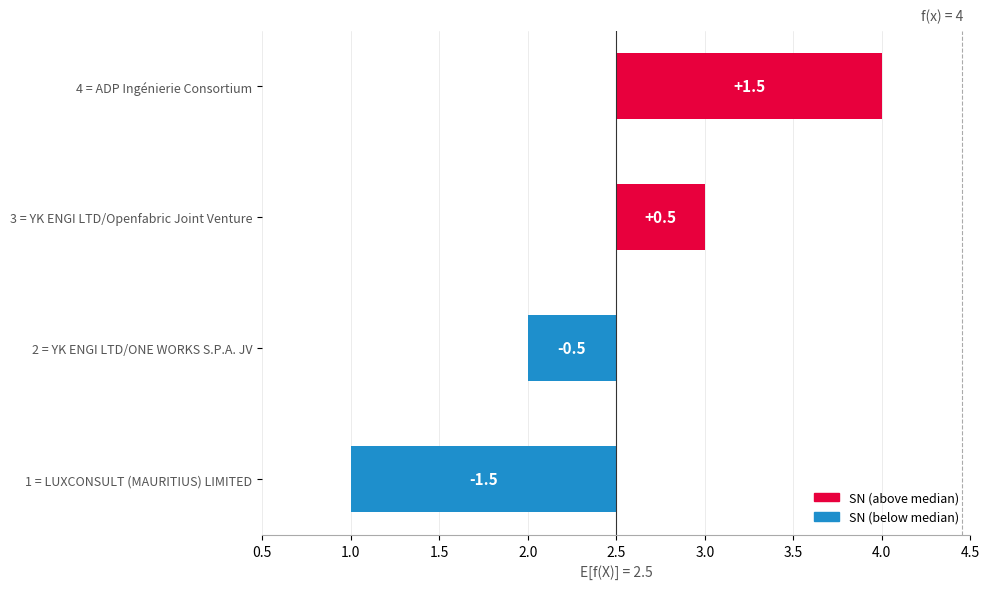

List the labels in order of value, smallest first.

1 = LUXCONSULT (MAURITIUS) LIMITED, 2 = YK ENGI LTD/ONE WORKS S.P.A. JV, 3 = YK ENGI LTD/Openfabric Joint Venture, 4 = ADP Ingénierie Consortium